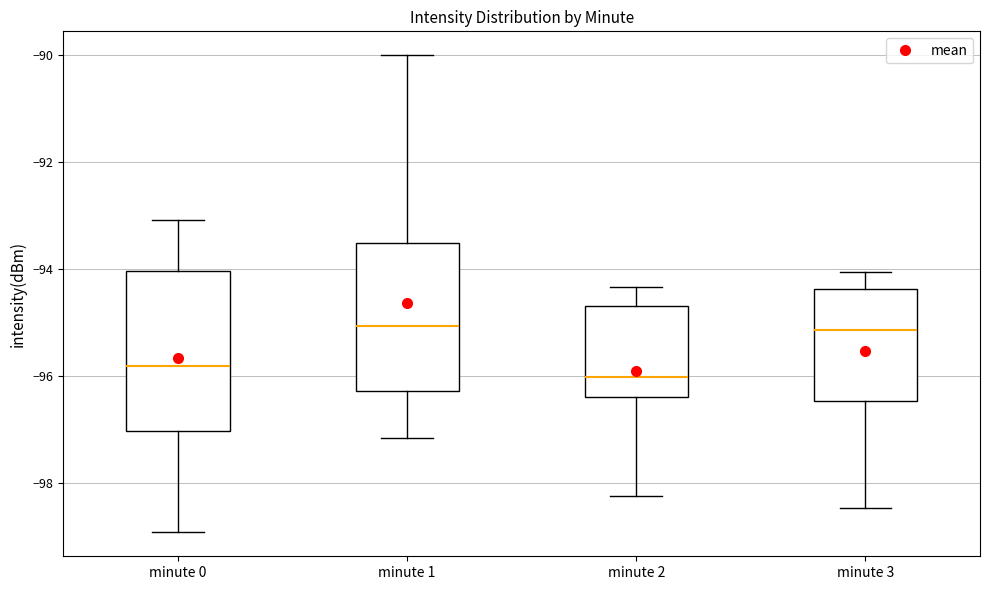

Reading left to right, read every box against the y-axis: the position of its median line, the range the box covers, and the ends of its whiskers. The values are not printed on the chart, so give them approximately, as read against the axis.

minute 0: median -95.8, box -97.0 to -94.0, whiskers -99.0 to -93.0
minute 1: median -95.0, box -96.2 to -93.6, whiskers -97.2 to -90.0
minute 2: median -96.0, box -96.4 to -94.6, whiskers -98.2 to -94.4
minute 3: median -95.2, box -96.4 to -94.4, whiskers -98.4 to -94.0